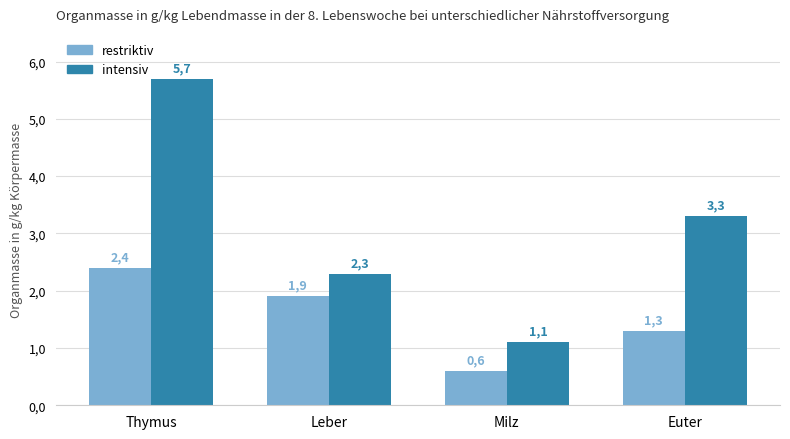

At which category is the sum across all series the highest?

Thymus